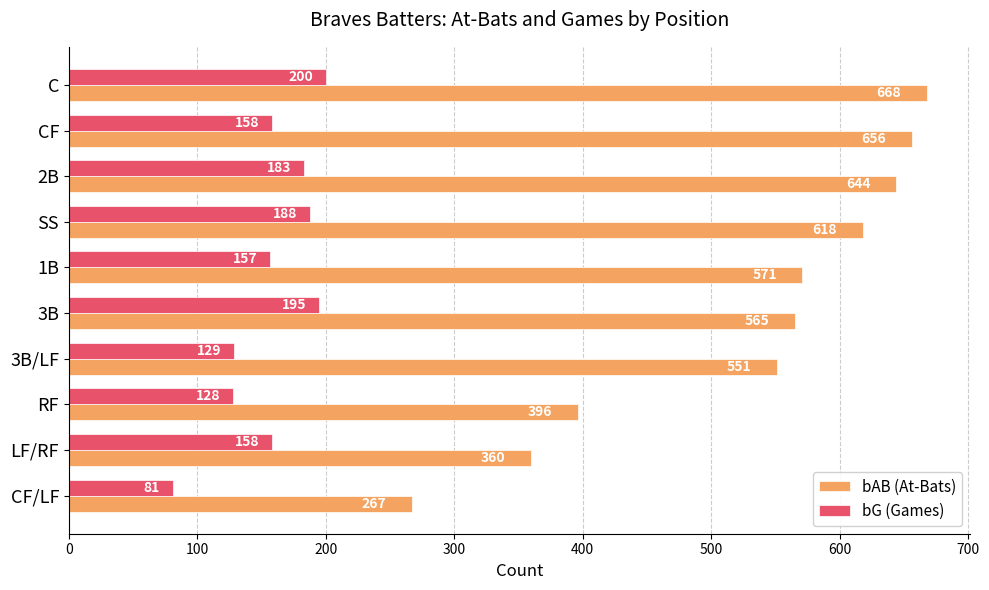

Which series has the largest range (max minus min)?

bAB (At-Bats)